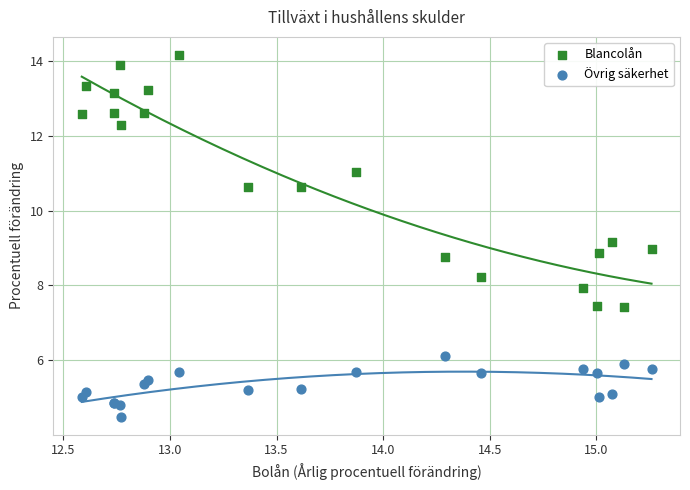

Which series reaches the maximum Y coordinate?

Blancolån